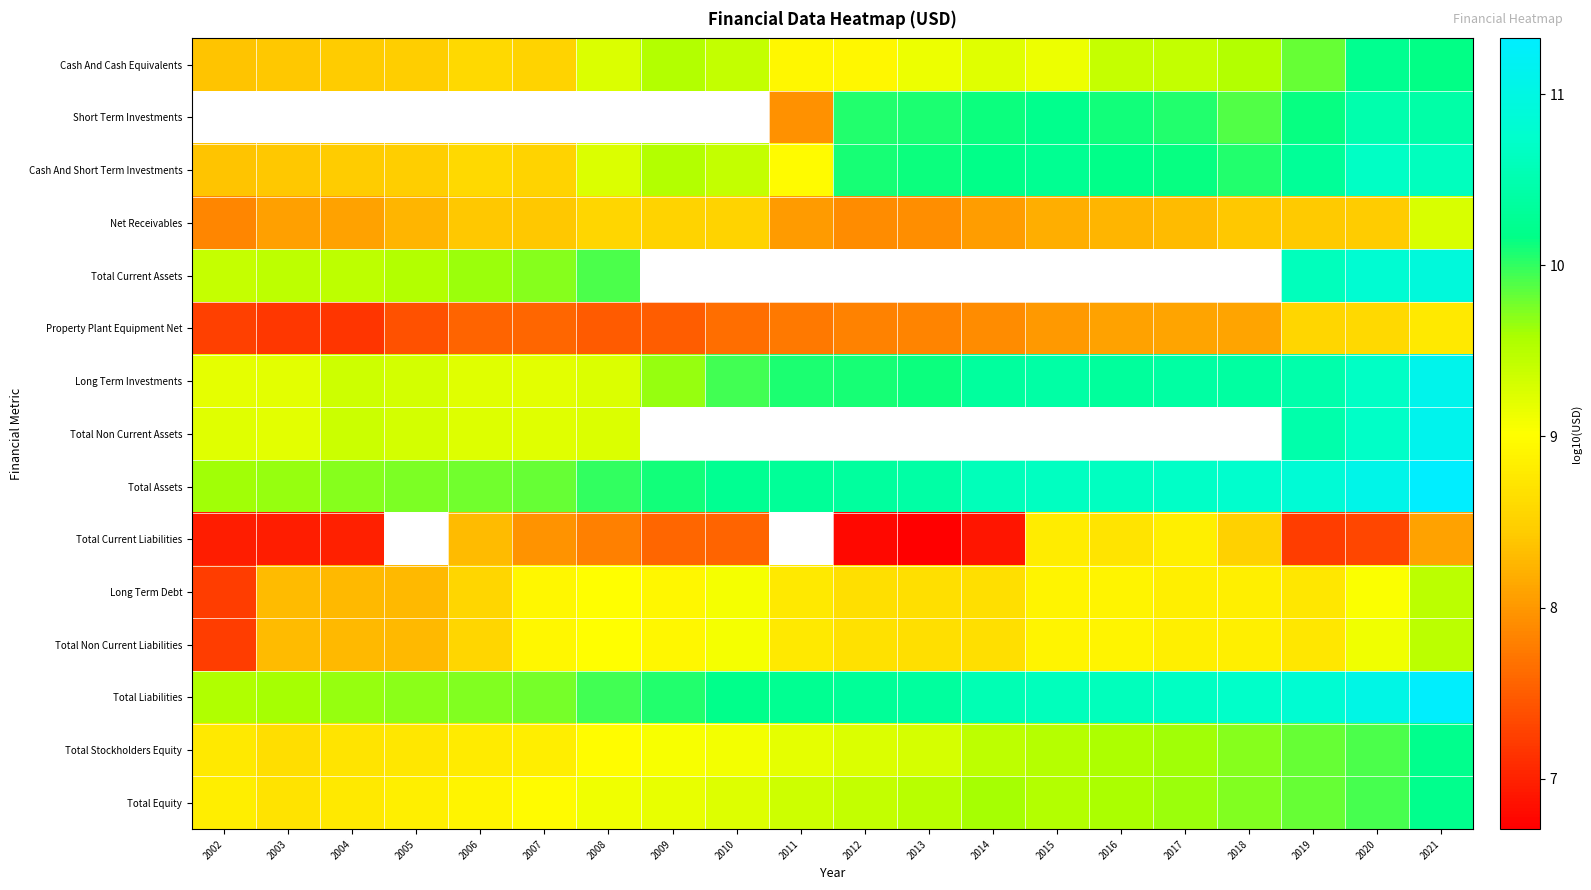

The Total Liabilities series shows 5.3 at 2007. True or false?

False